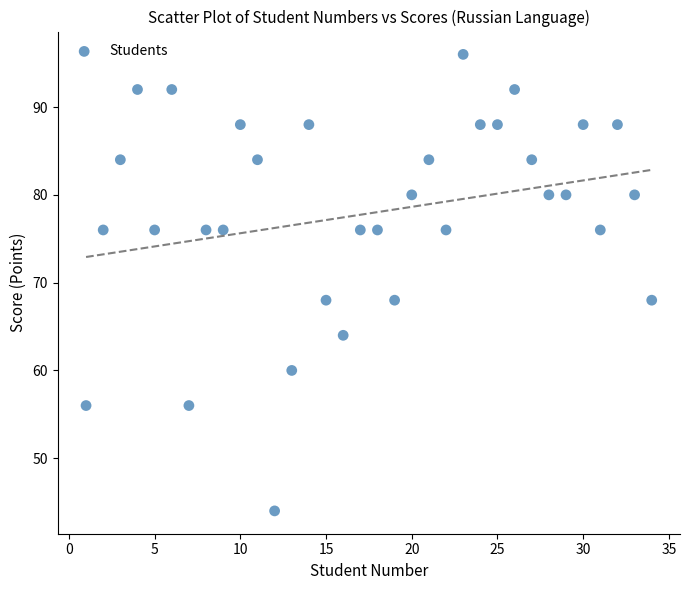

What is the range of Y values (max minus min)?

52